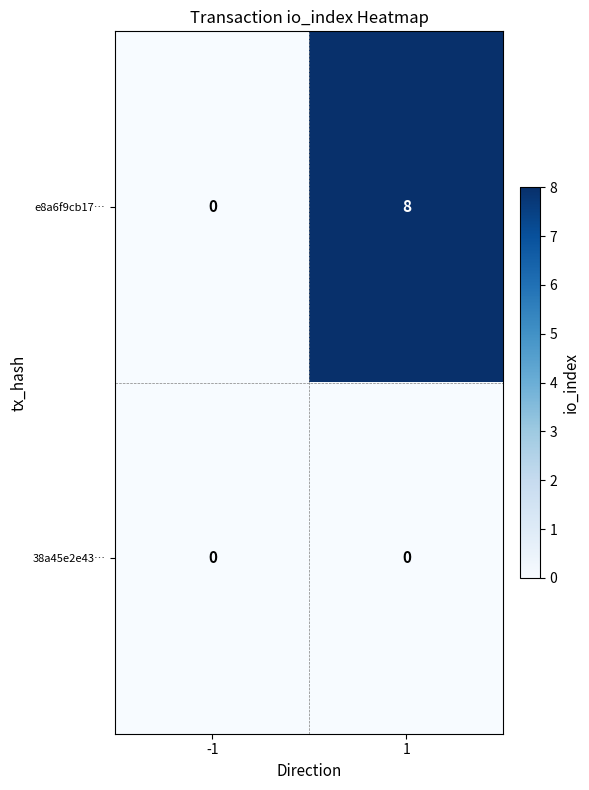

List the labels in order of e8a6f9cb17… value, smallest first.

-1, 1